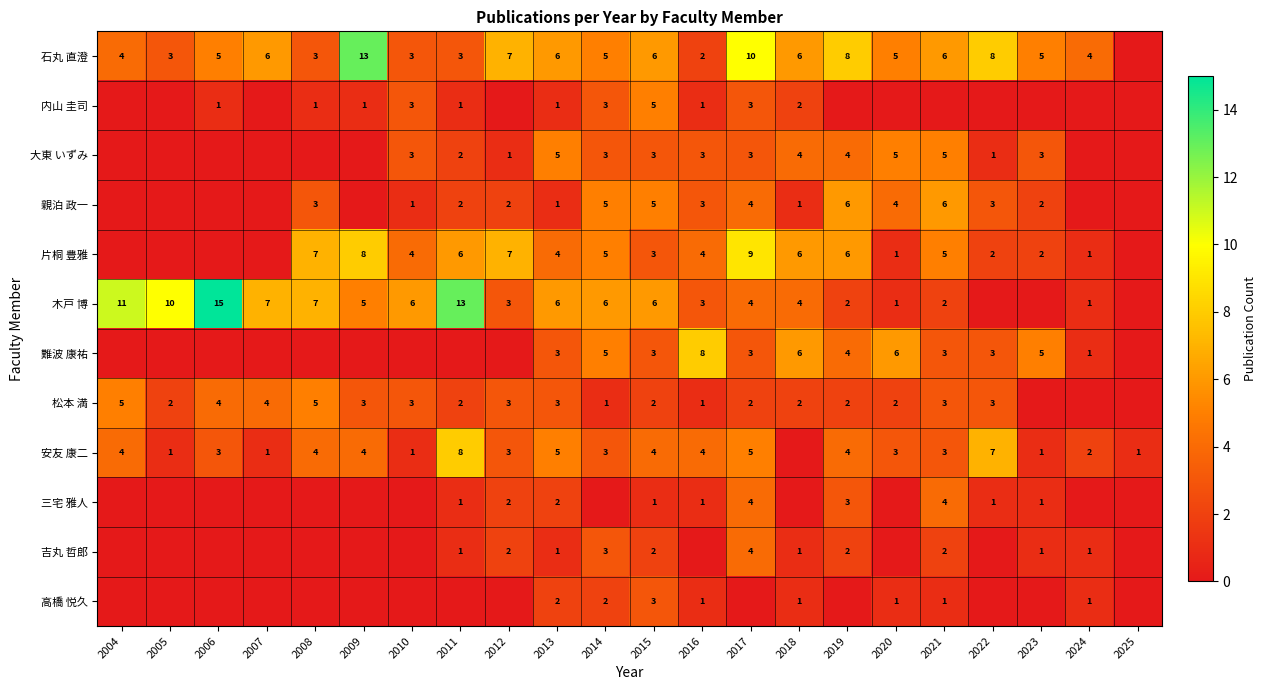

The value of 大東 いずみ at 2021 is 2. True or false?

False